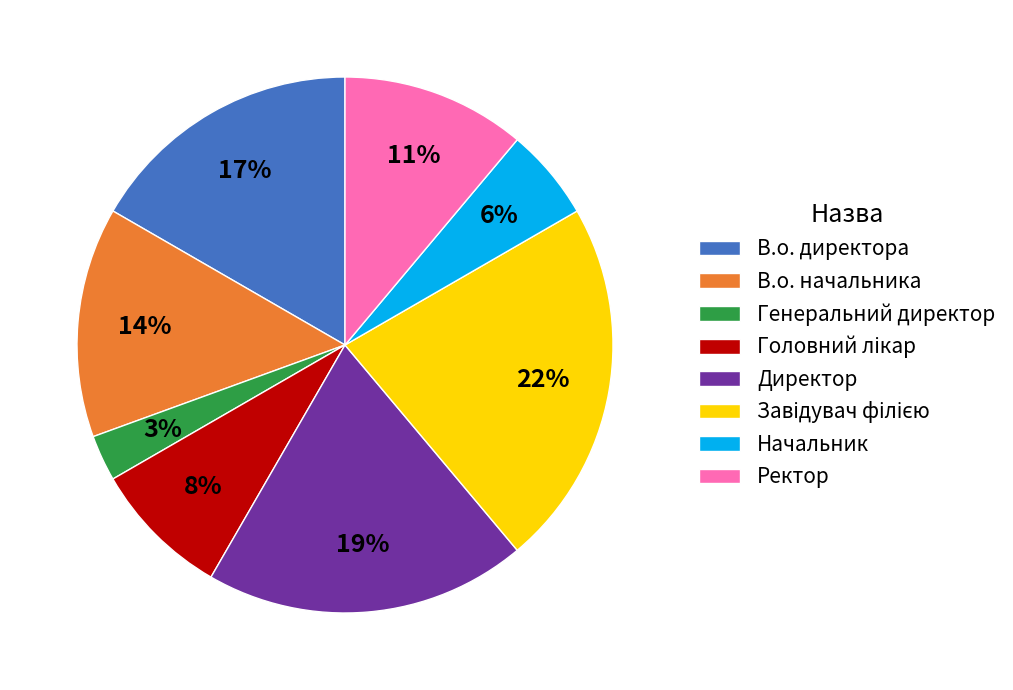

To the nearest percent, what portion does Директор represent?

19%